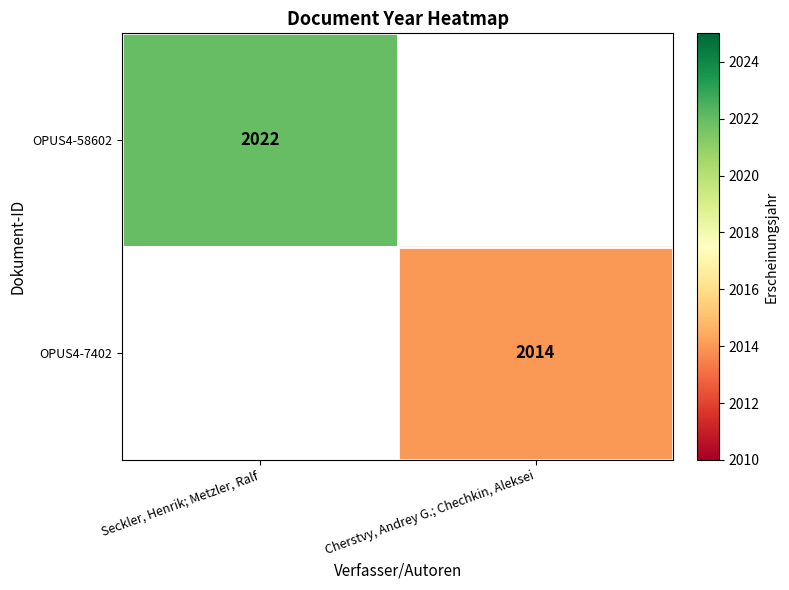

The value of OPUS4-58602 at Seckler, Henrik; Metzler, Ralf is 3525. True or false?

False